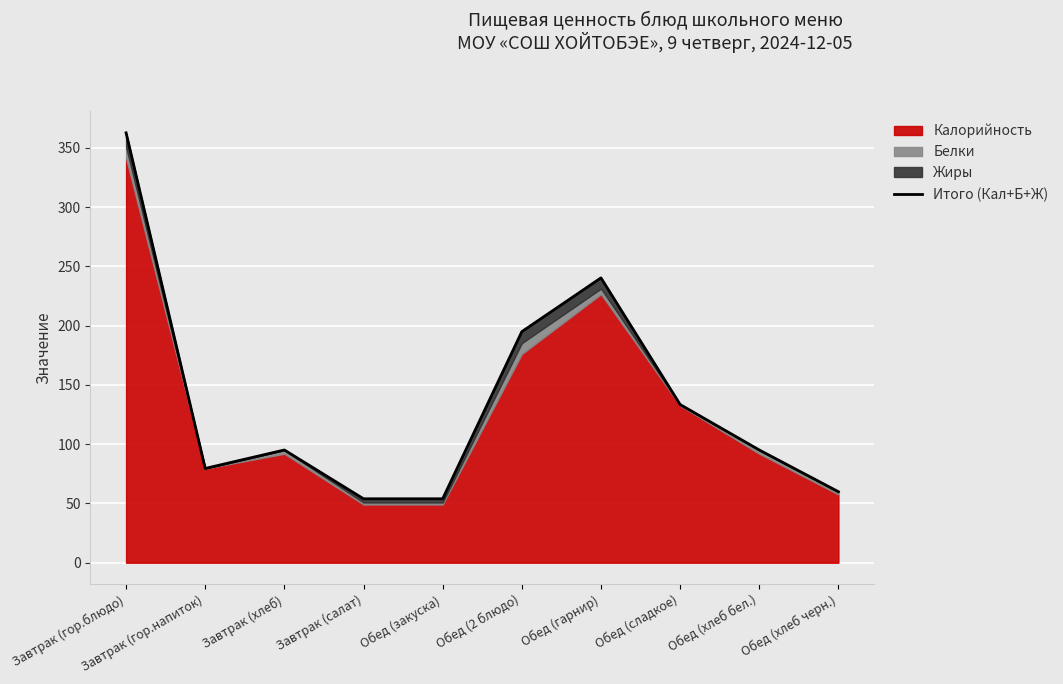

Reading left to right, transcribe all the data shown in this chart.

362.6	79.5	95.1	53.9	53.9	194.9	240.2	133.4	95.1	59.9